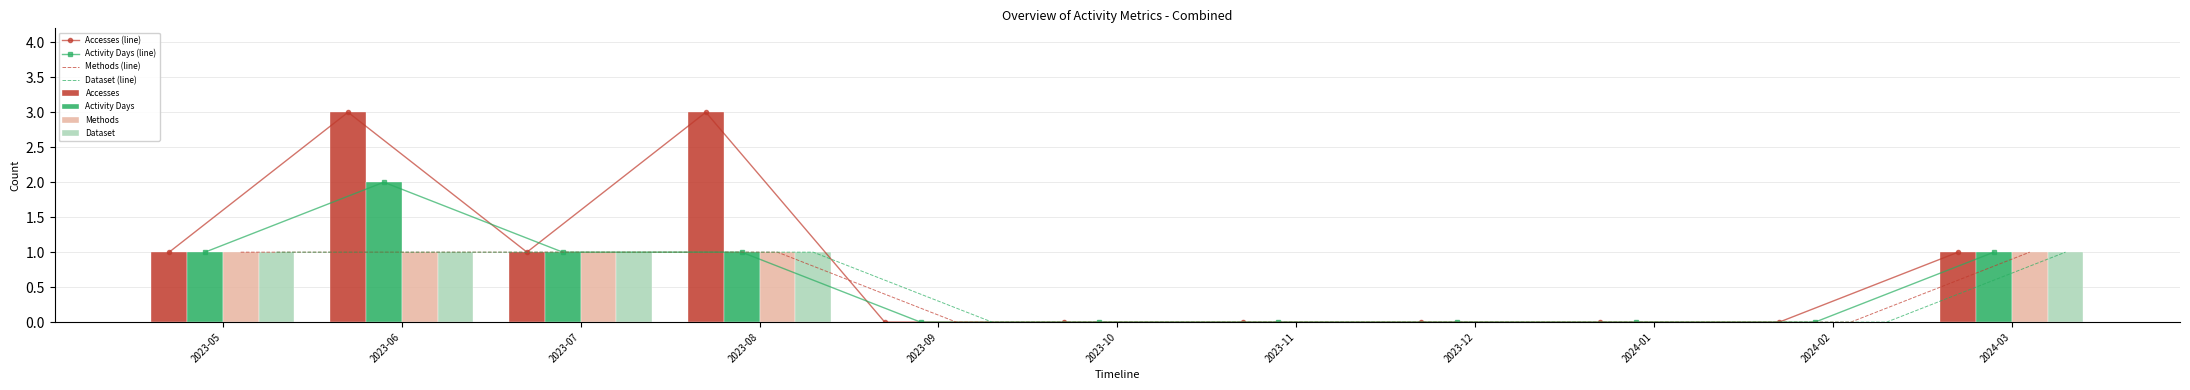

What is the difference between the second highest and second lowest values in the Activity Days series?

1